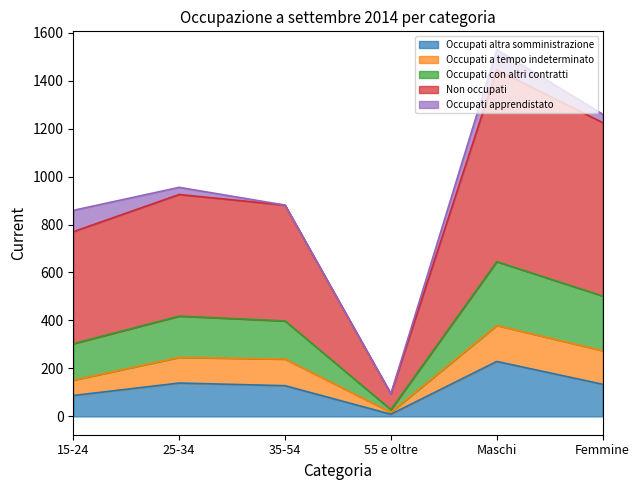

Which category has the lowest value in the Occupati con altri contratti series?

55 e oltre